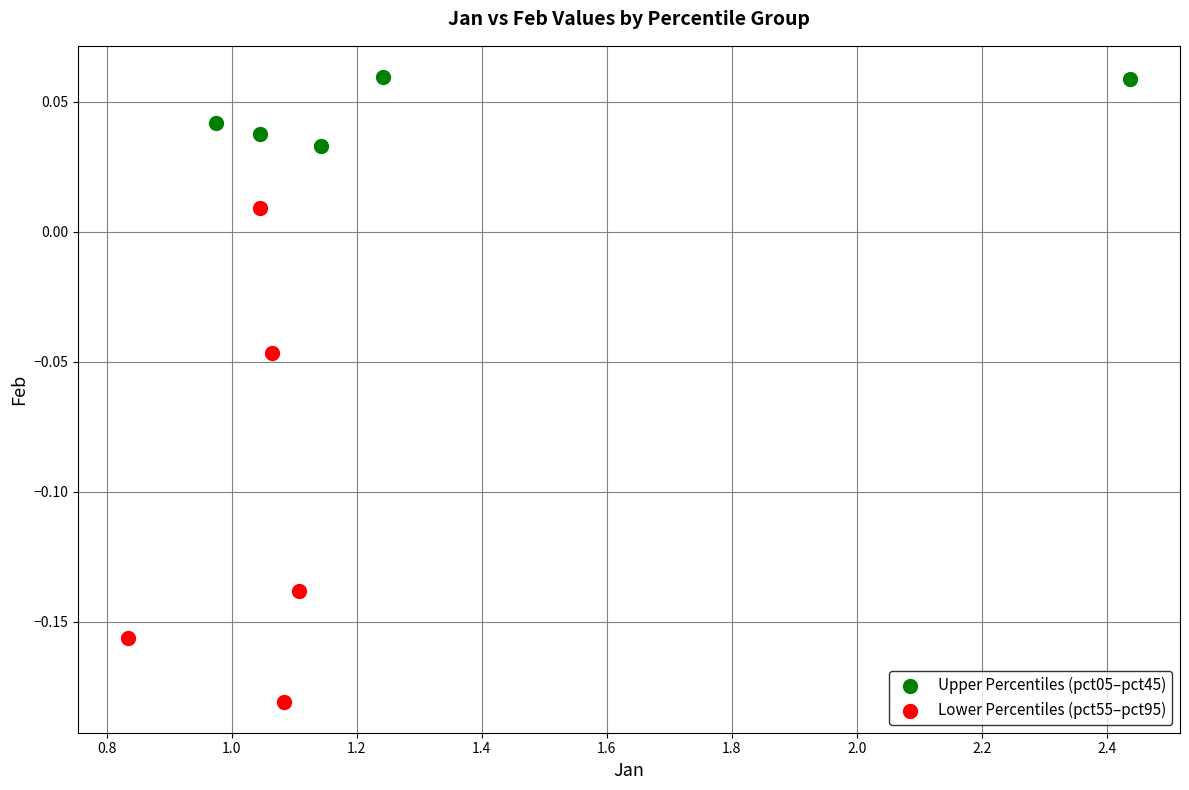

Which series reaches the maximum Y coordinate?

Upper Percentiles (pct05–pct45)